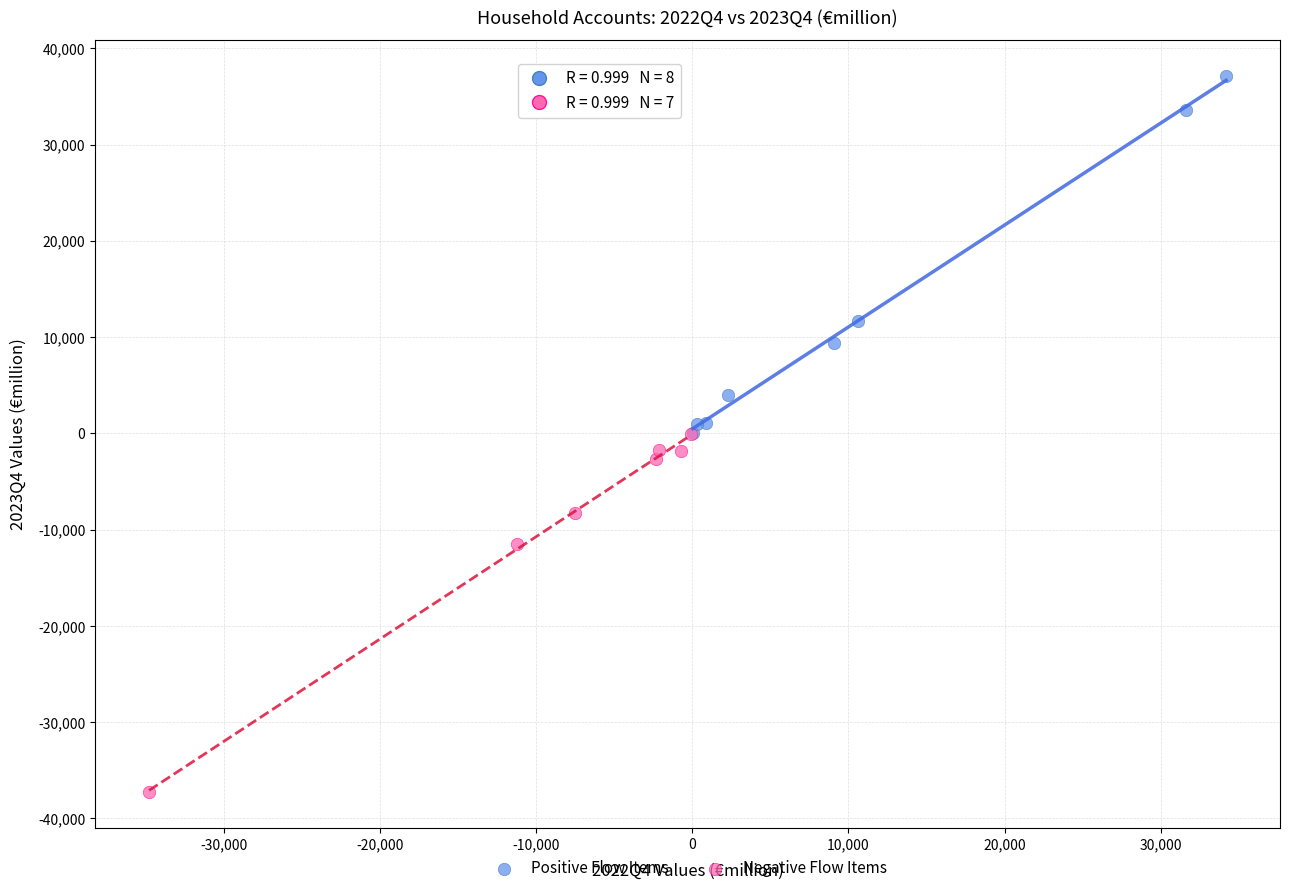

Which series reaches the maximum Y coordinate?

Positive Flow Items